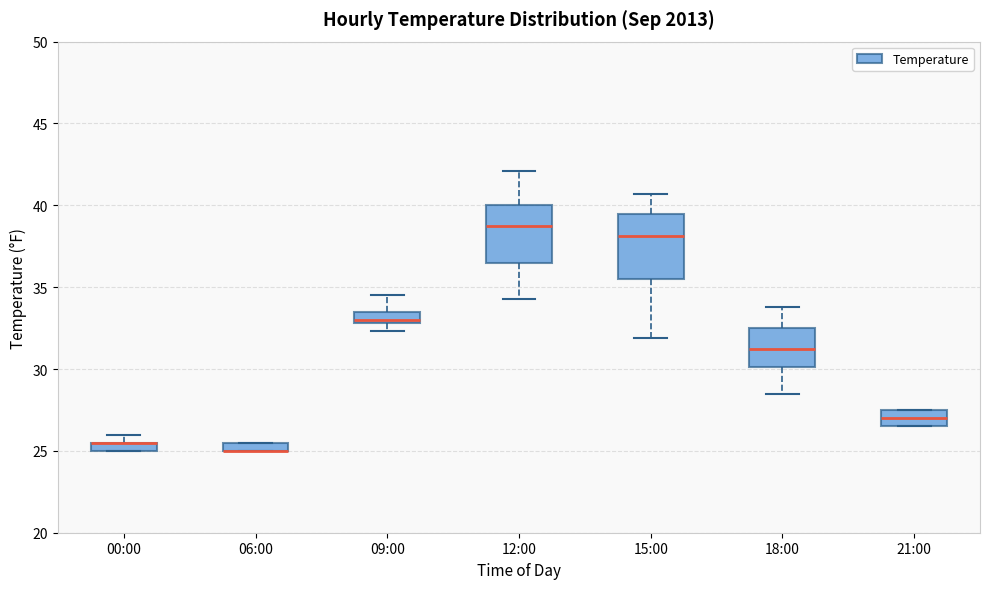

Comparing the boxes themselves (not the whiskers), which one is the tallest?

15:00